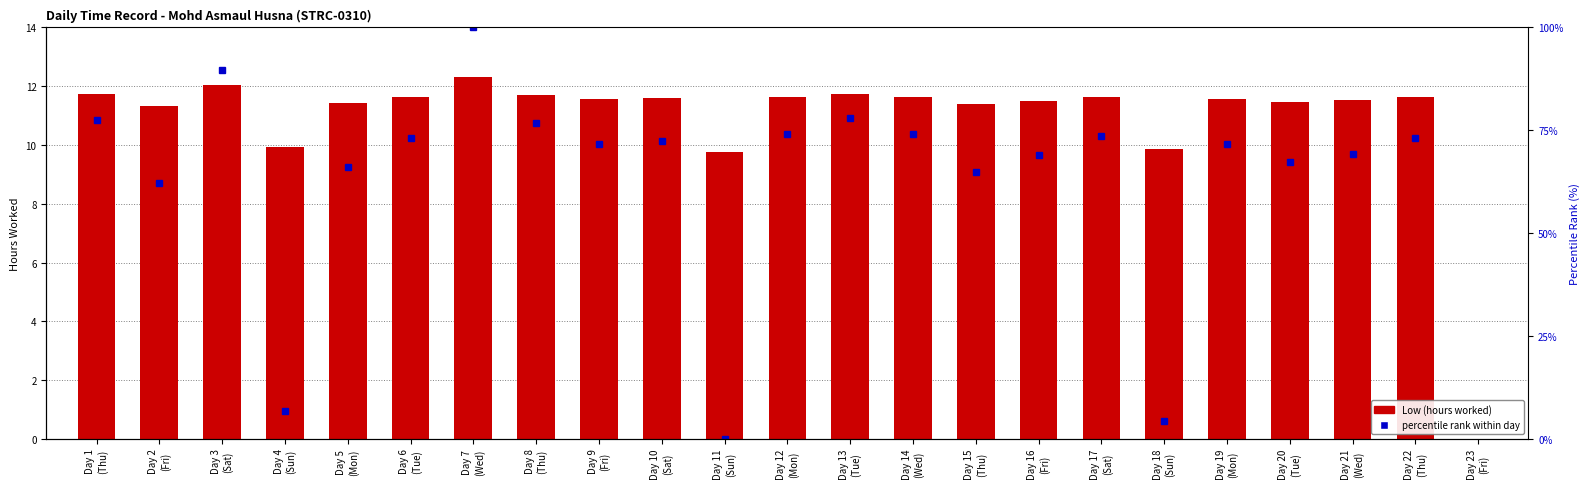

The chart shows a value of 11.5 at Day 21
(Wed). True or false?

True